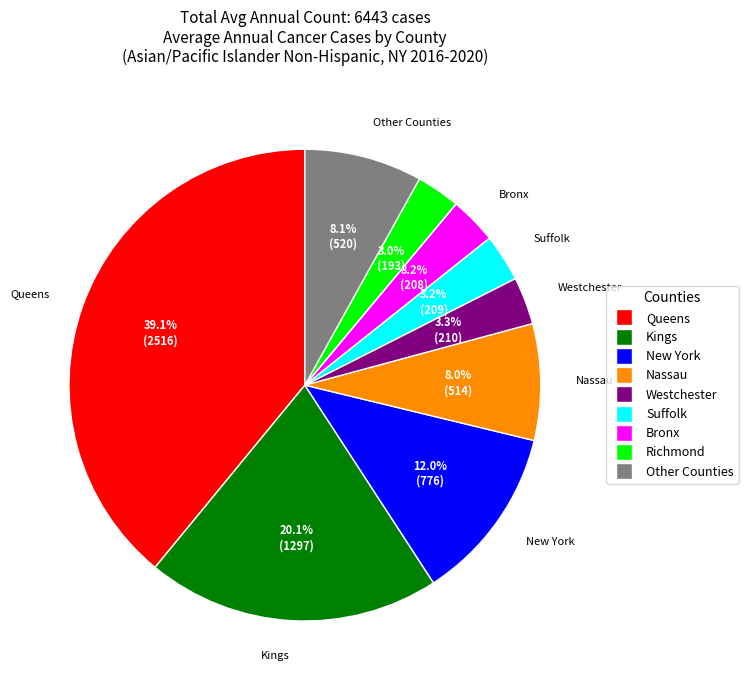

Does any single category account for the majority?

No